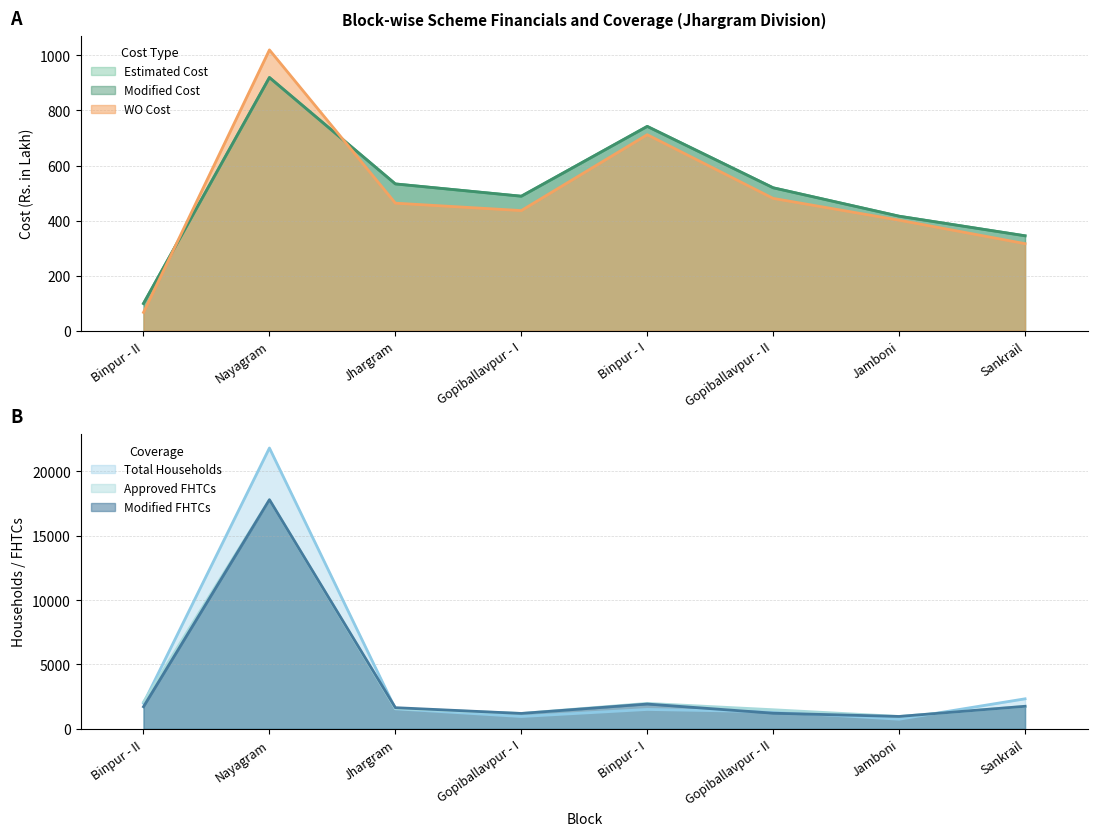

Which category has the lowest value in the WO Cost series?

Binpur - II